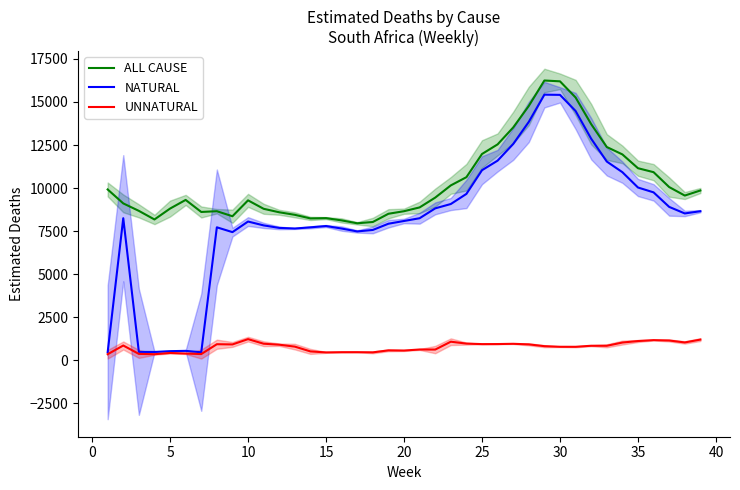

True or false: ALL CAUSE and NATURAL intersect in this chart.

False